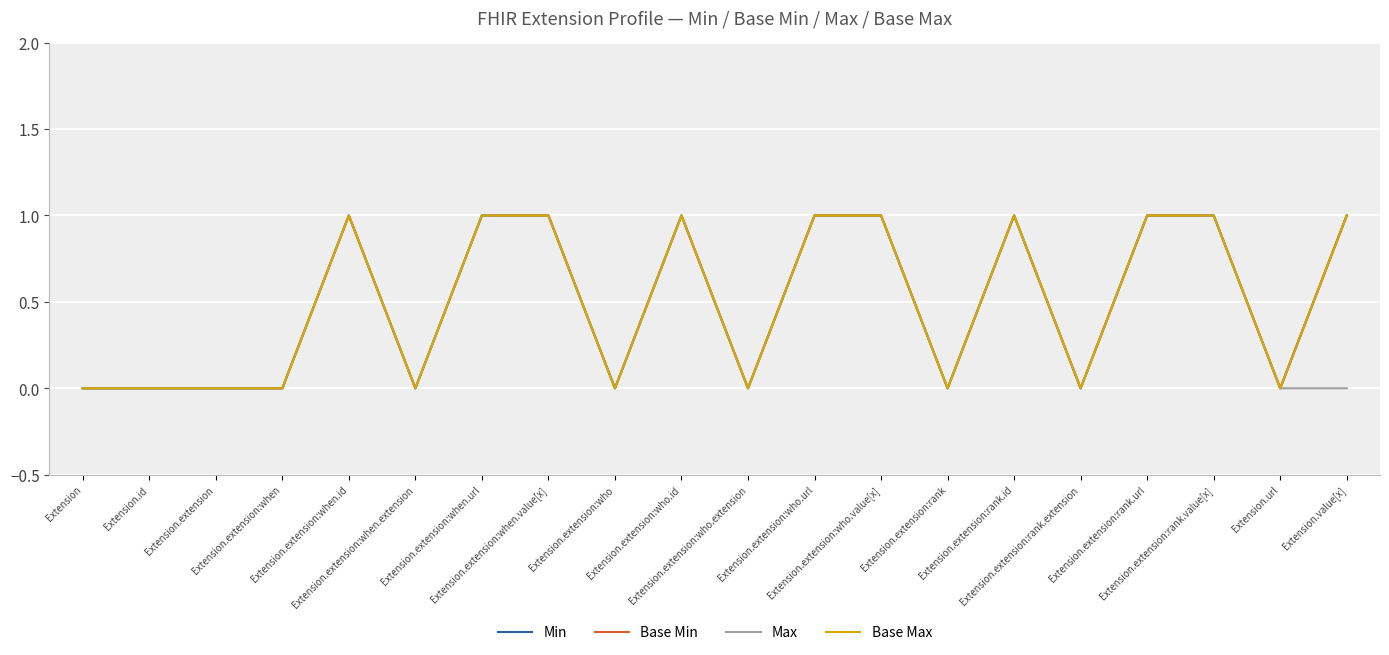

Does the chart have visible grid lines?

Yes